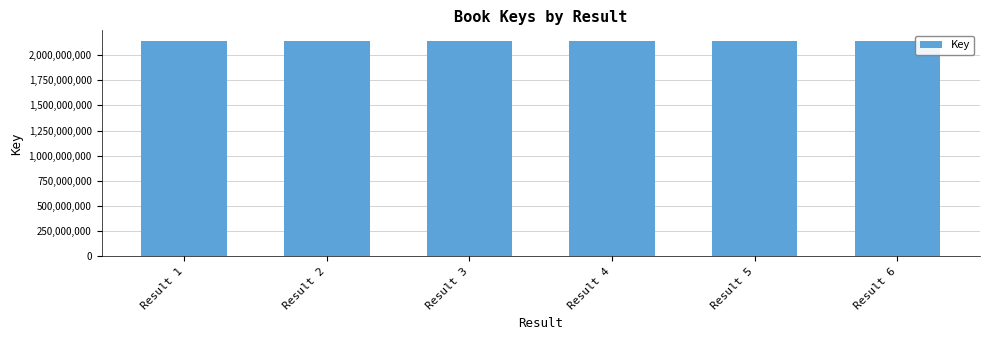

Approximately how many times larger is the value at Result 6 compared to Result 2?

1.0